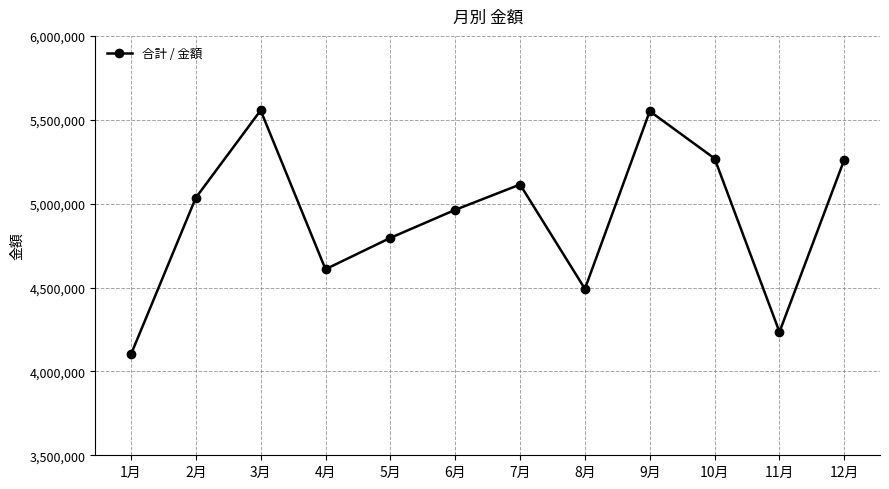

At which category does the chart reach its minimum across all series?

1月